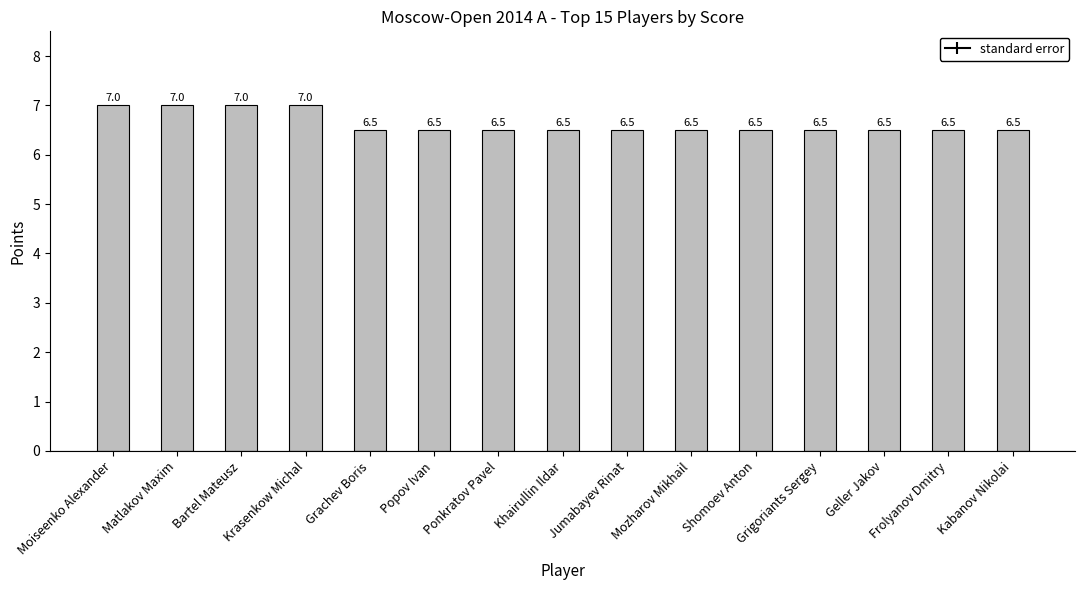

What is the ratio of the value at Bartel Mateusz to the value at Popov Ivan?

1.1